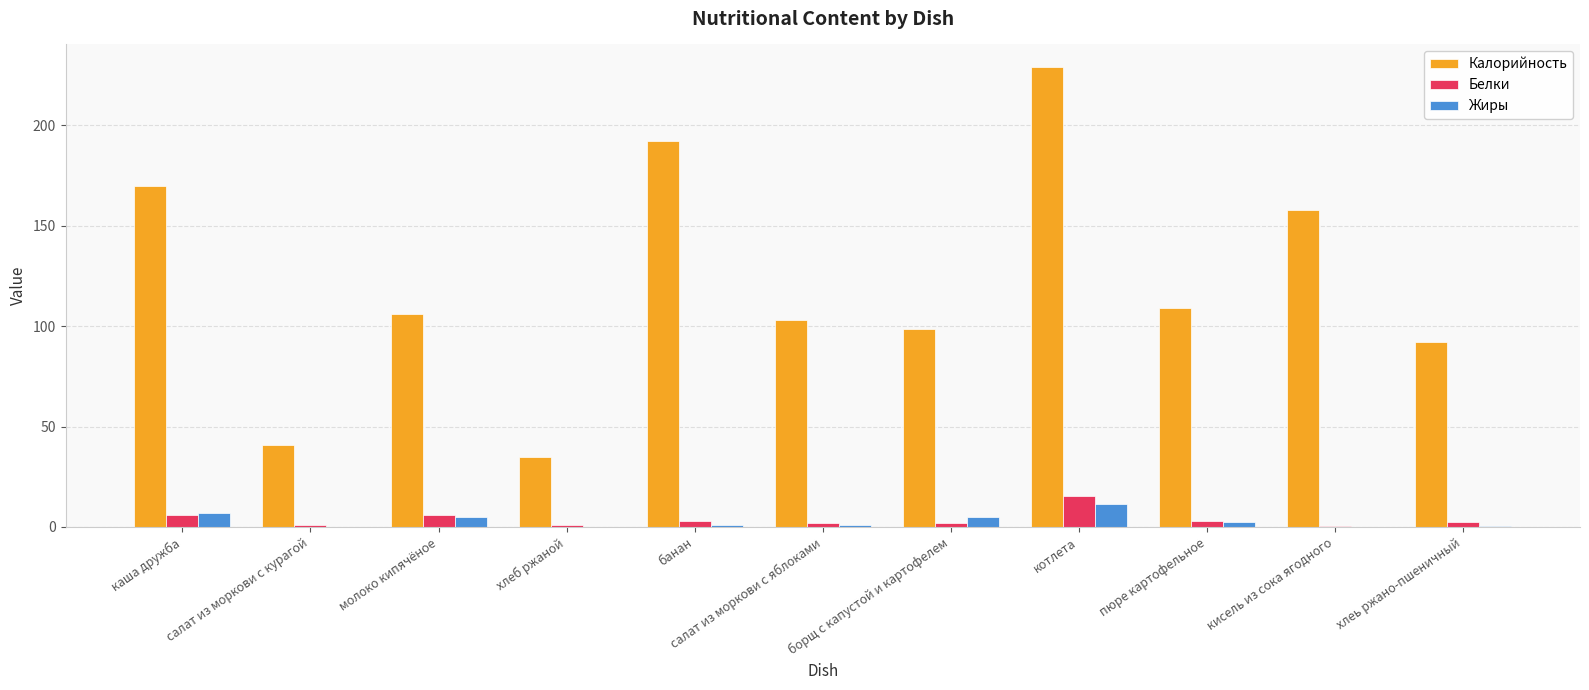

The value of Жиры at борщ с капустой и картофелем is 4.9. True or false?

True